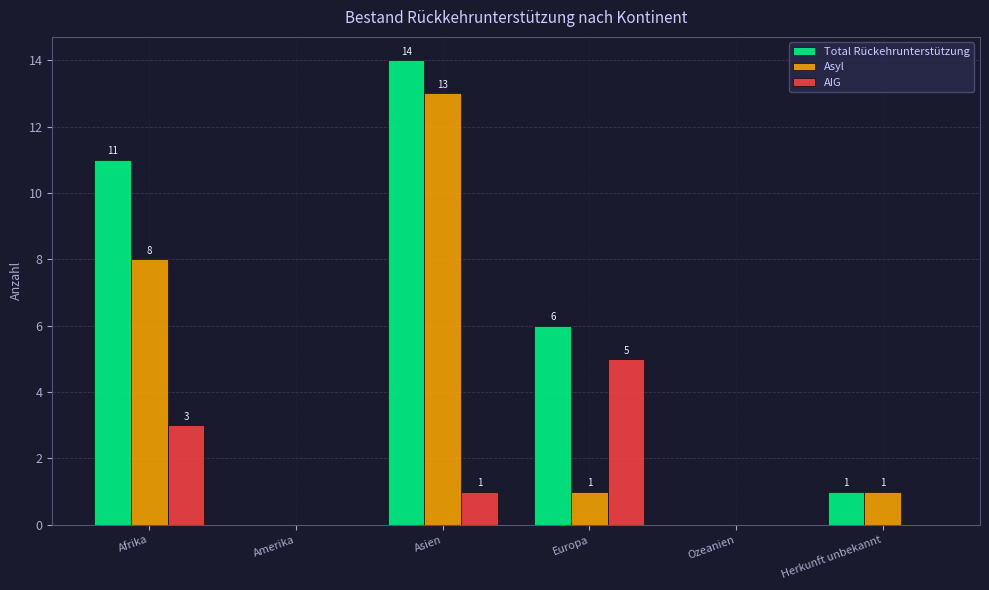

Reading right to left, extract all data points from this chart.

Total Rückehrunterstützung: Herkunft unbekannt=1	Ozeanien=0	Europa=6	Asien=14	Amerika=0	Afrika=11
Asyl: Herkunft unbekannt=1	Ozeanien=0	Europa=1	Asien=13	Amerika=0	Afrika=8
AIG: Herkunft unbekannt=0	Ozeanien=0	Europa=5	Asien=1	Amerika=0	Afrika=3